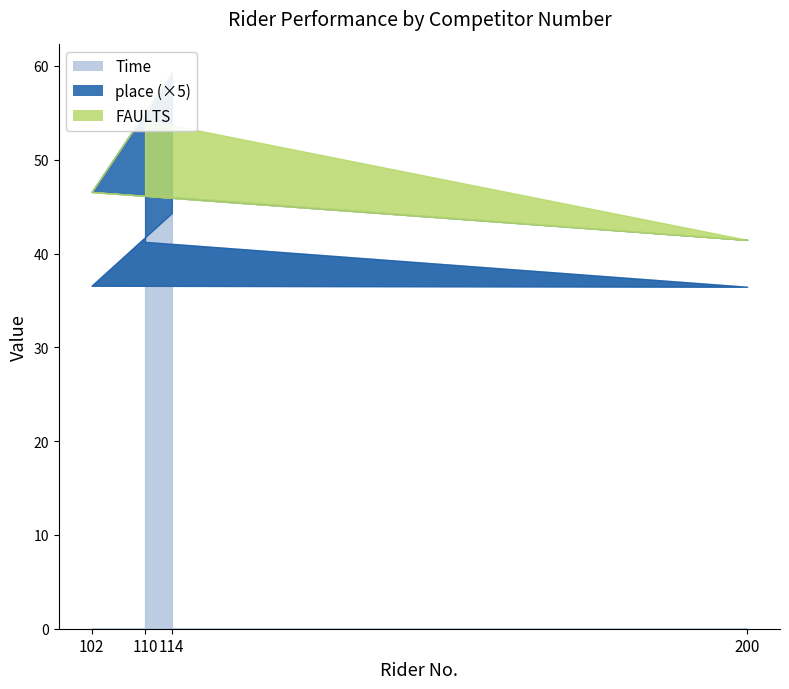

Count the number of data series in this chart.

3